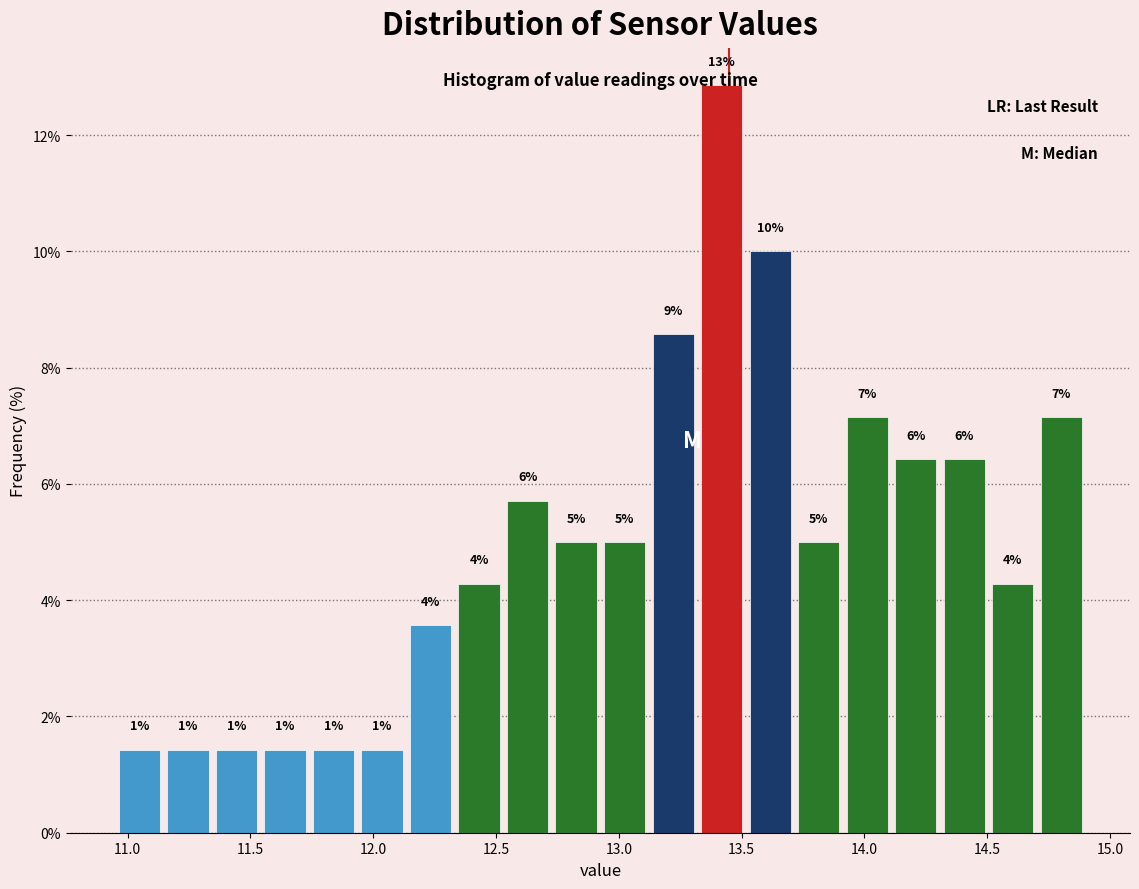

Around what value on the x-axis is the tallest bar? Give the approximate position of its centre, as read against the axis.

13.40